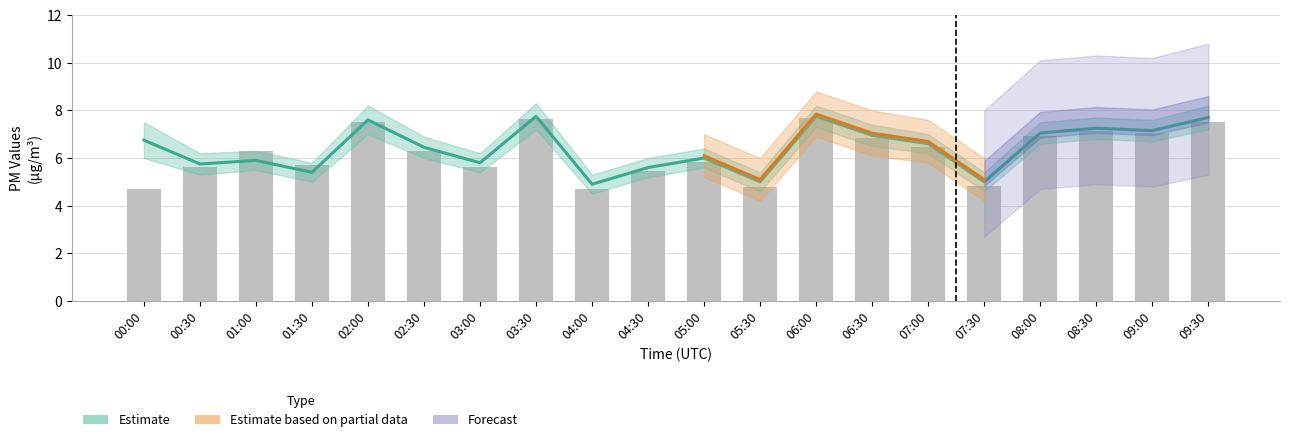

Rank the categories by value from lowest to highest.

00:00, 04:00, 05:30, 07:30, 04:30, 00:30, 03:00, 01:30, 05:00, 01:00, 02:30, 07:00, 06:30, 08:00, 09:00, 08:30, 02:00, 09:30, 03:30, 06:00